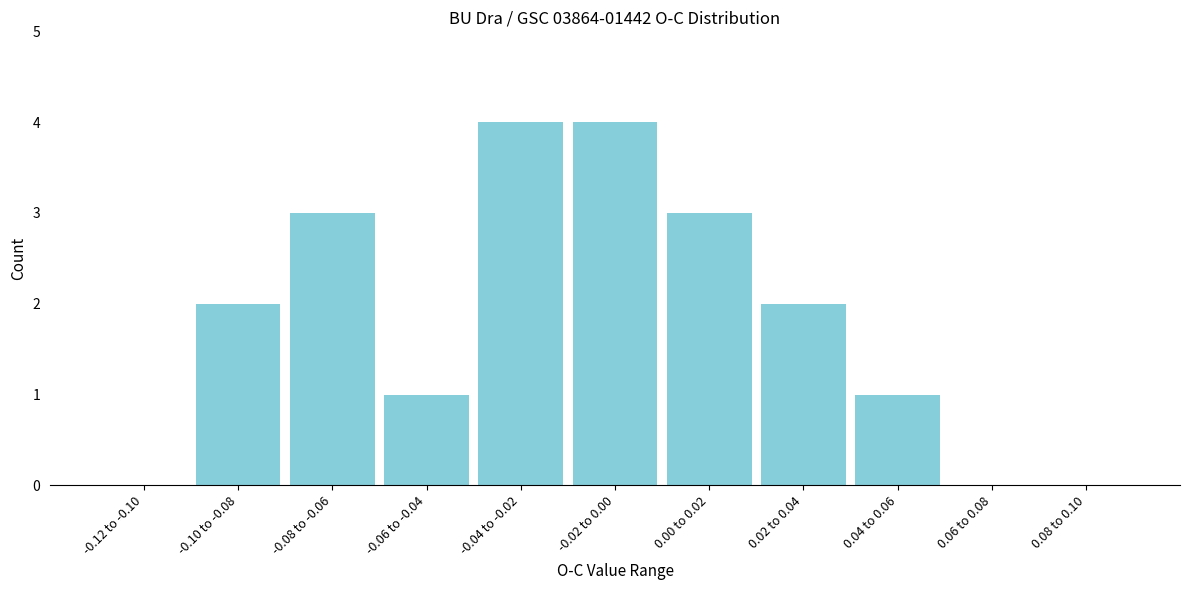

Reading left to right, what are all the values shown in this chart?

-0.12 to -0.10=0	-0.10 to -0.08=2	-0.08 to -0.06=3	-0.06 to -0.04=1	-0.04 to -0.02=4	-0.02 to 0.00=4	0.00 to 0.02=3	0.02 to 0.04=2	0.04 to 0.06=1	0.06 to 0.08=0	0.08 to 0.10=0